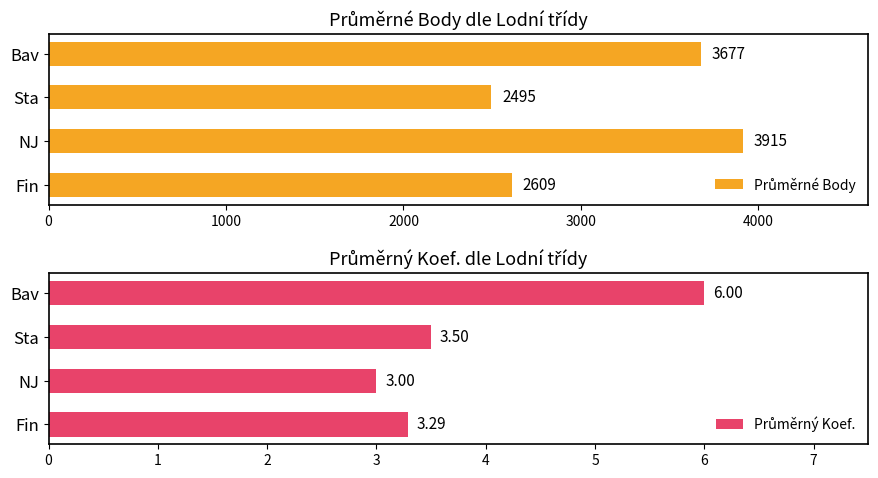

What is the average value of the Průměrné Body series?

3174.0